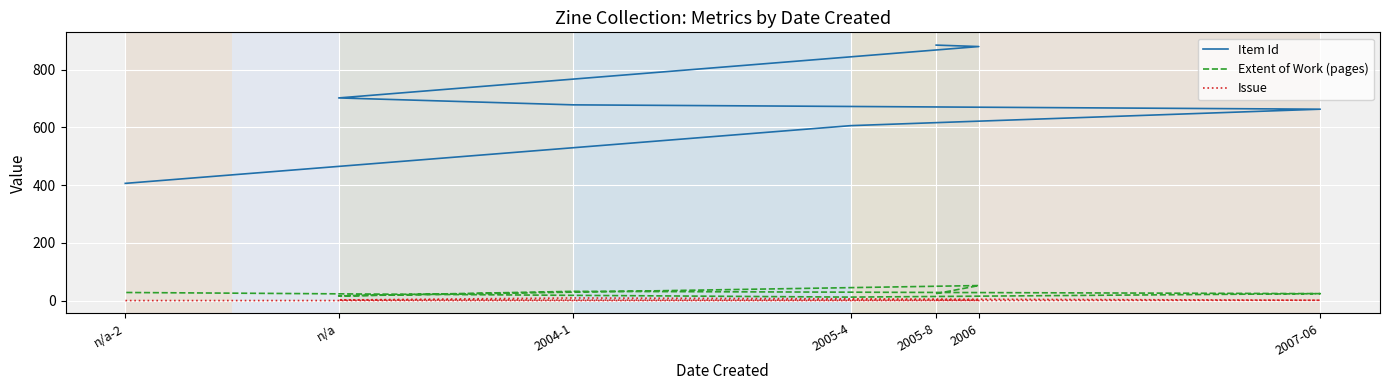

True or false: Item Id has more than 1 points higher than both neighbors.

False